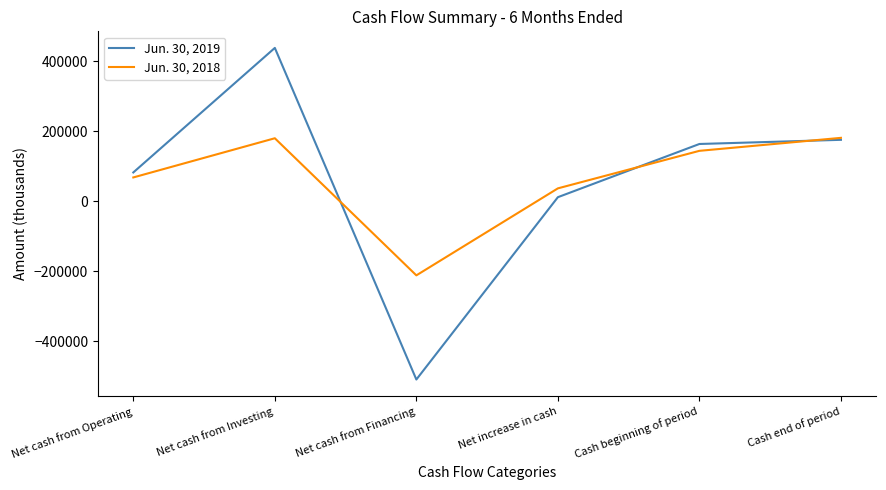

At which category does Jun. 30, 2018 reach its first local valley?

Net cash from Financing